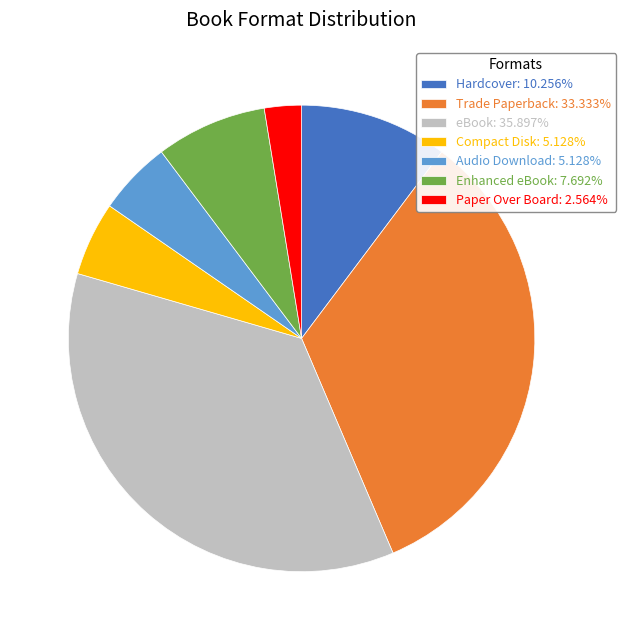

Do Hardcover: 10.256% and Compact Disk: 5.128% together represent more than half of the pie?

No